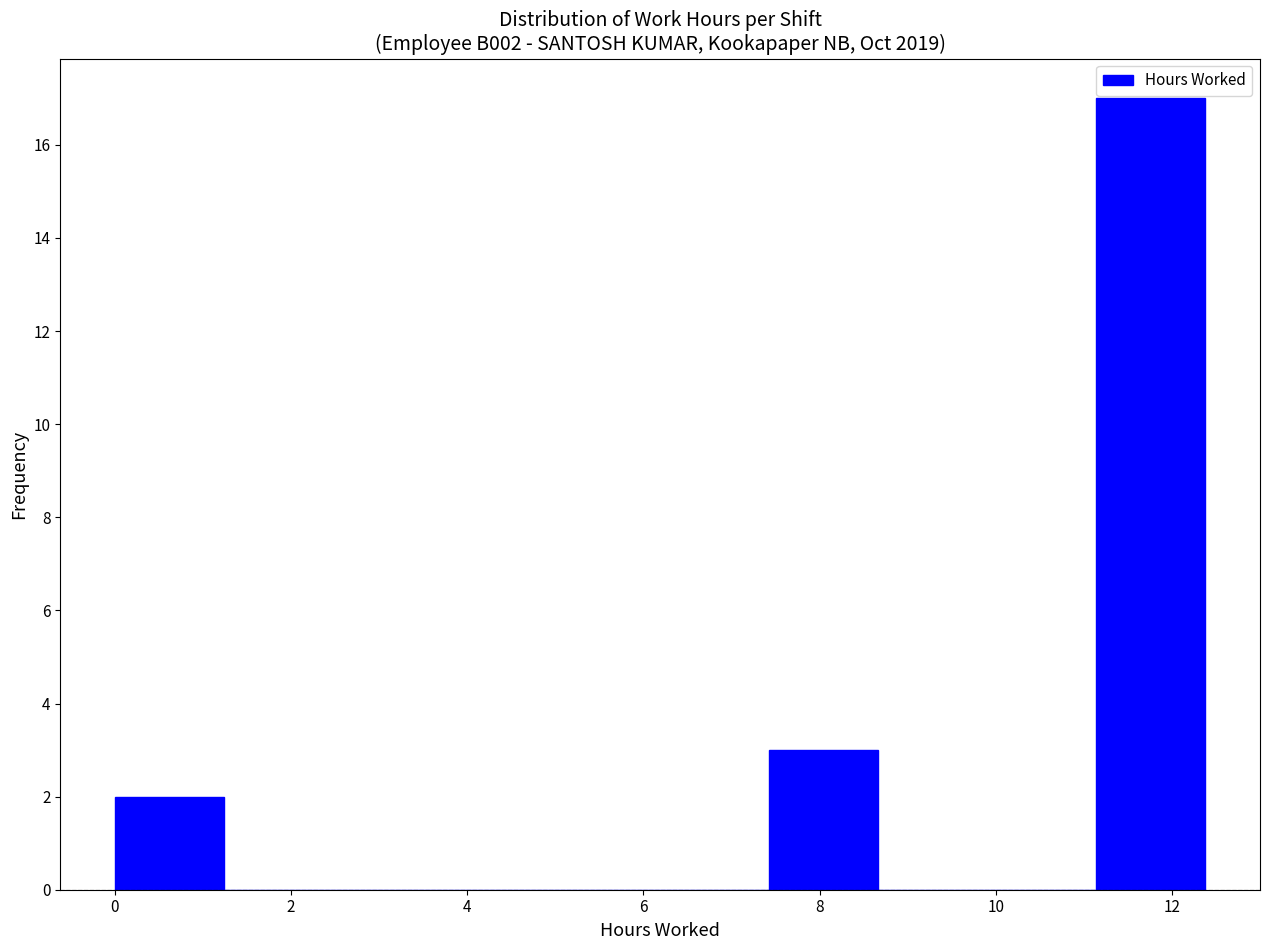

Reading left to right, transcribe this chart: for each bar, give the range it covers on the x-axis and its height. Neither the bar edges nor the heights are printed on the chart, so give them approximately, as read against the axes.

0.0 to 1.2: 2
1.2 to 2.4: 0
2.4 to 3.8: 0
3.8 to 5.0: 0
5.0 to 6.2: 0
6.2 to 7.4: 0
7.4 to 8.6: 3
8.6 to 10.0: 0
10.0 to 11.2: 0
11.2 to 12.4: 17